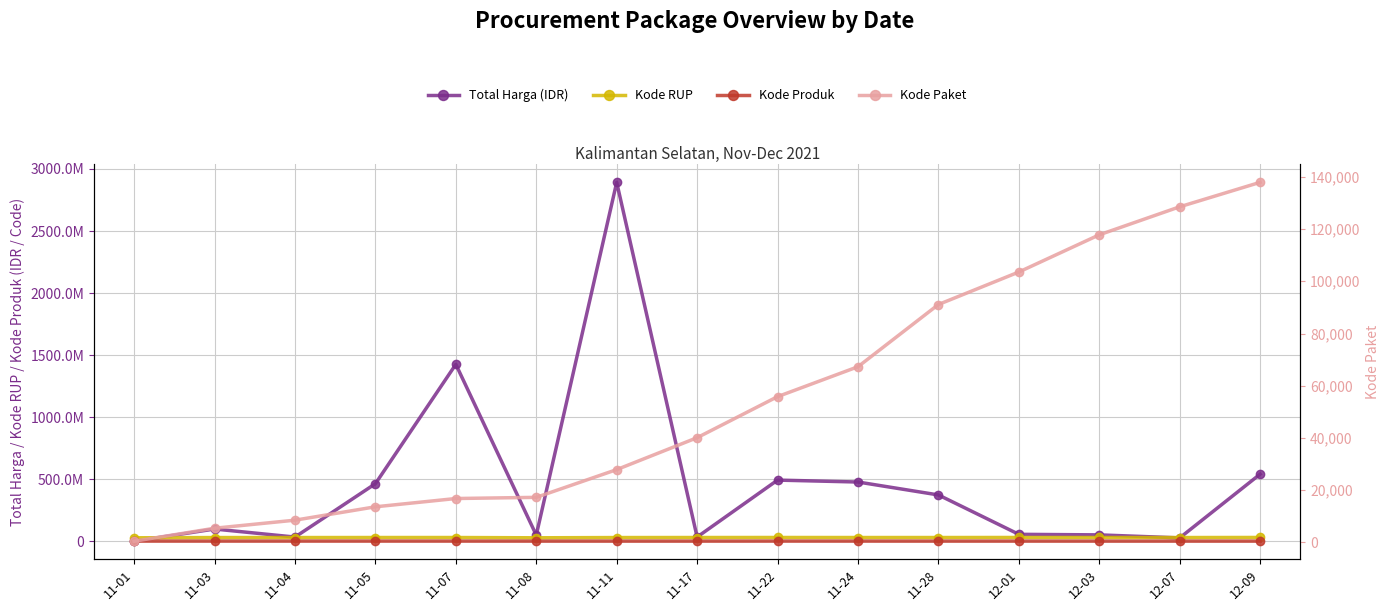

Which has a higher value, 11-22 or 11-24?

11-22